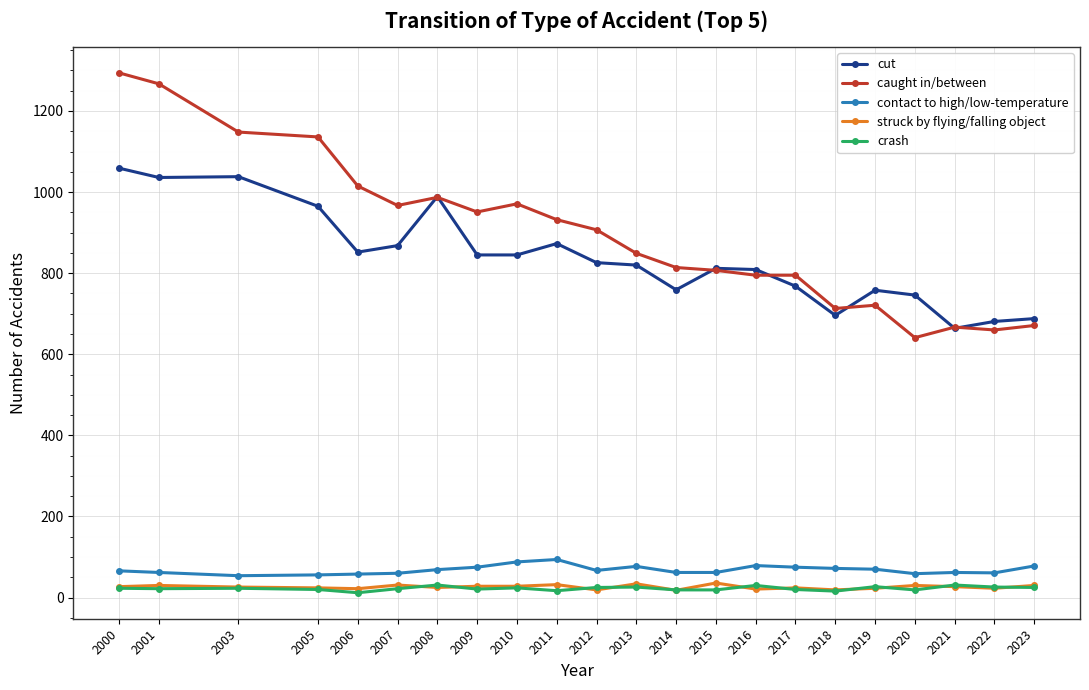

What are all the series names shown in the legend?

cut, caught in/between, contact to high/low-temperature, struck by flying/falling object, crash